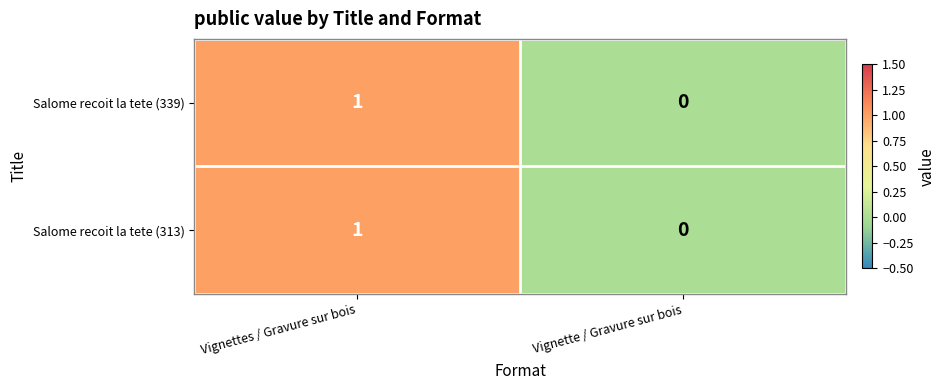

List the labels in order of Salome recoit la tete (339) value, largest first.

Vignettes / Gravure sur bois, Vignette / Gravure sur bois